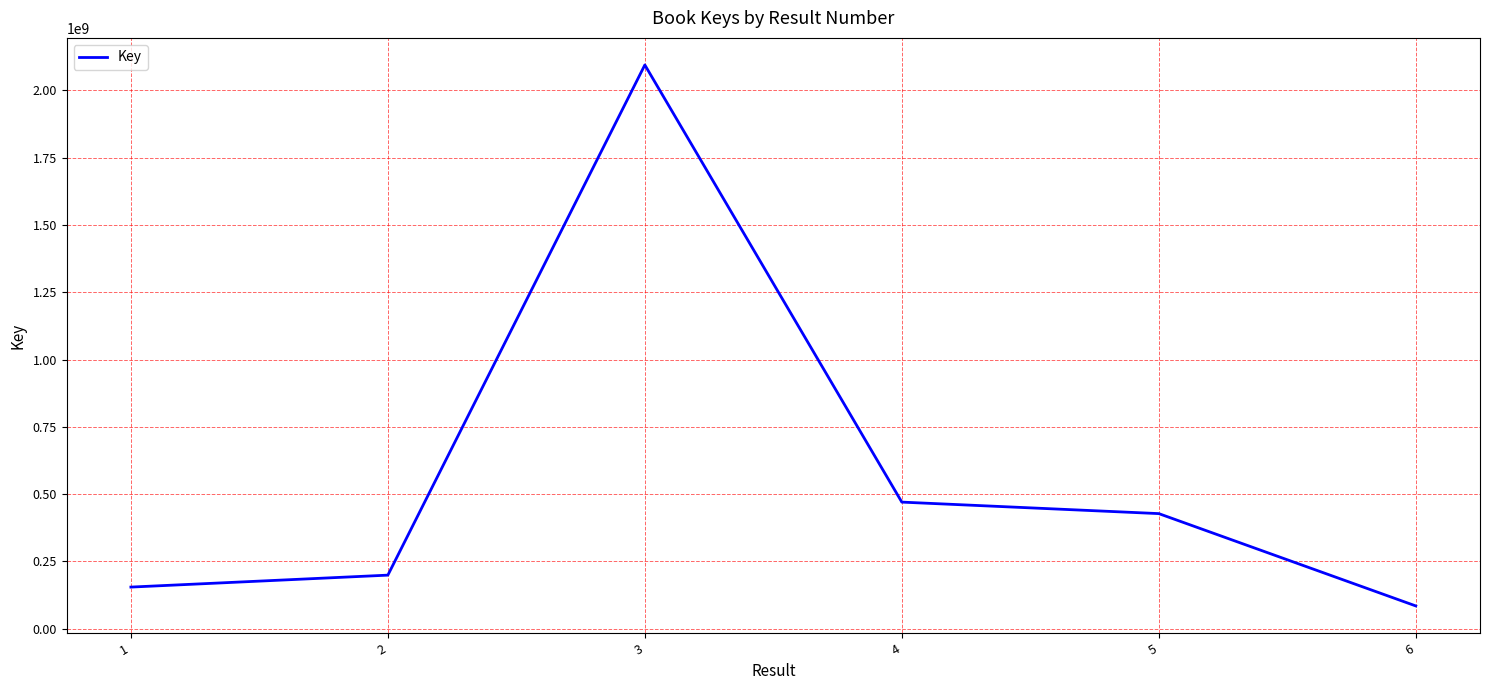

Is it true that the value at 1 is 260856396?

False